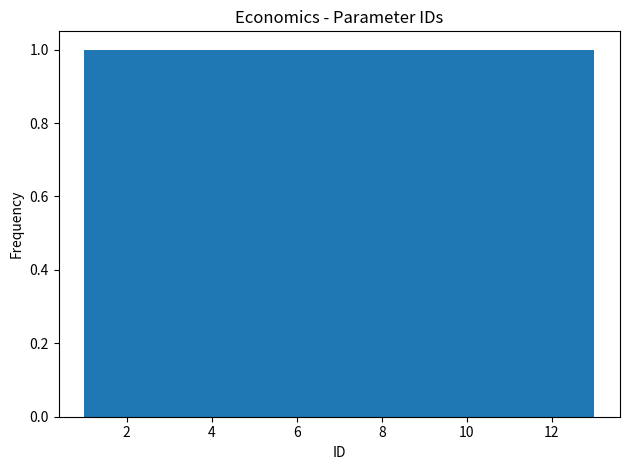

Reading left to right, transcribe this chart: for each bar, give the range it covers on the x-axis and its height. Neither the bar edges nor the heights are printed on the chart, so give them approximately, as read against the axes.

1.0 to 2.0: 1
2.0 to 2.8: 1
2.8 to 3.8: 1
3.8 to 4.6: 1
4.6 to 5.6: 1
5.6 to 6.6: 1
6.6 to 7.4: 1
7.4 to 8.4: 1
8.4 to 9.4: 1
9.4 to 10.2: 1
10.2 to 11.2: 1
11.2 to 12.0: 1
12.0 to 13.0: 1